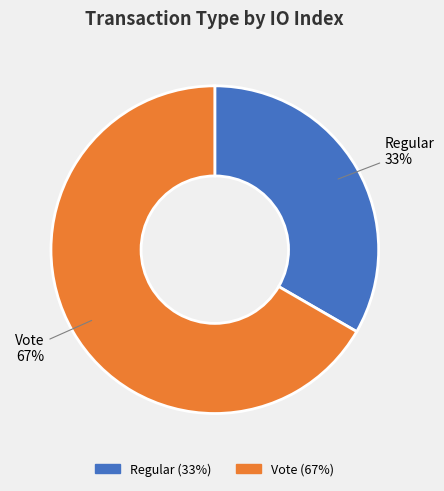

Is there a majority slice in this chart?

Yes